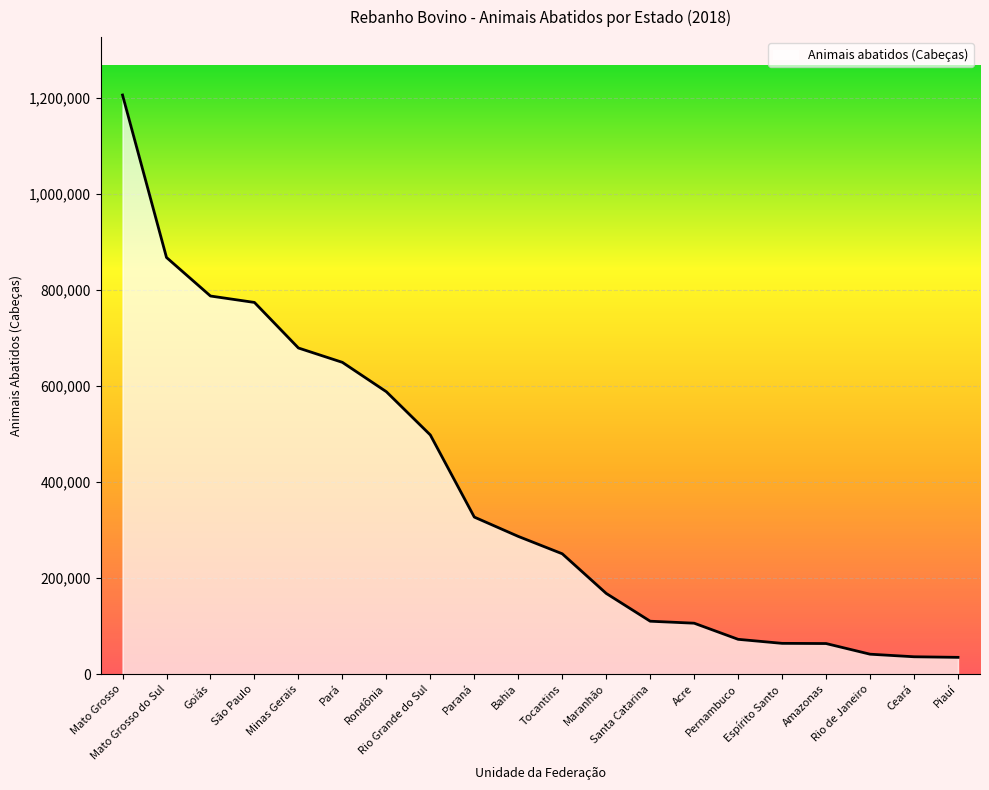

True or false: the data shows 72480 at Pernambuco.

True